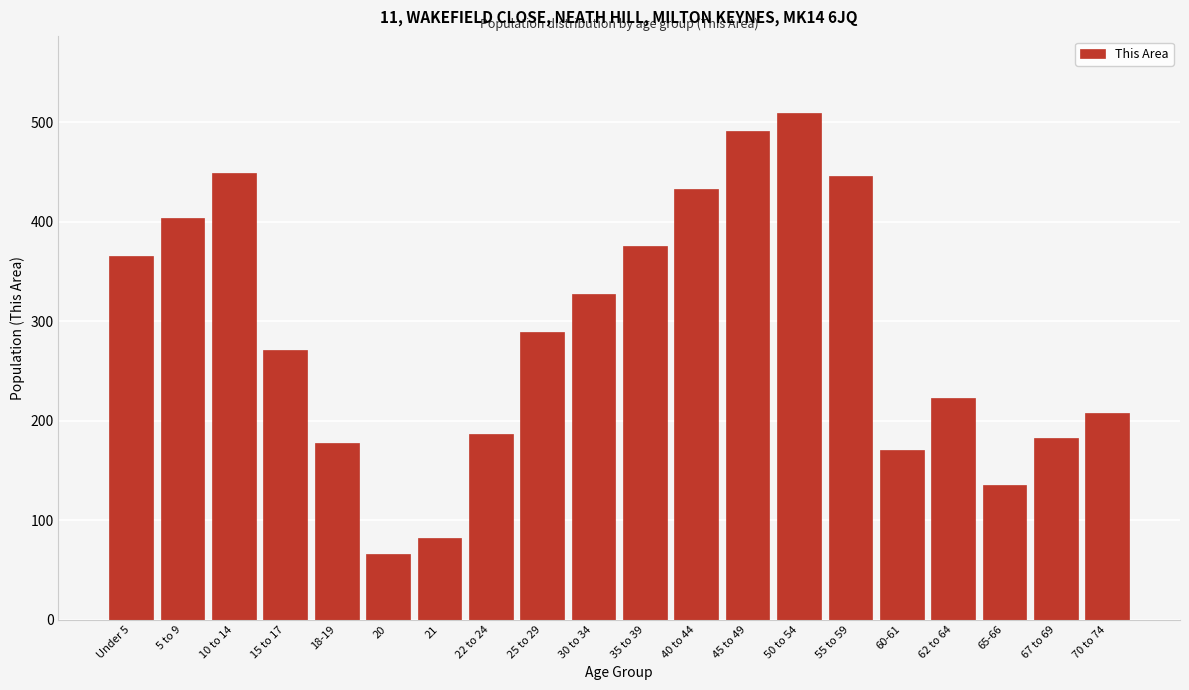

Reading left to right, what are all the values shown in this chart?

366	404	449	271	178	66	82	187	289	327	376	433	491	510	446	171	223	135	183	208